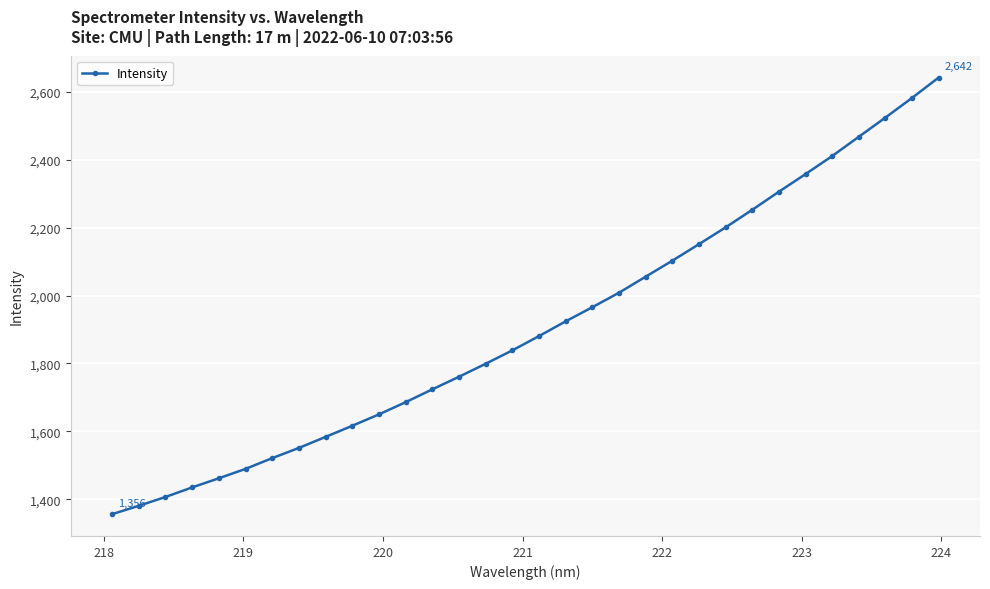

True or false: the data has more than 2 interior local peaks.

False